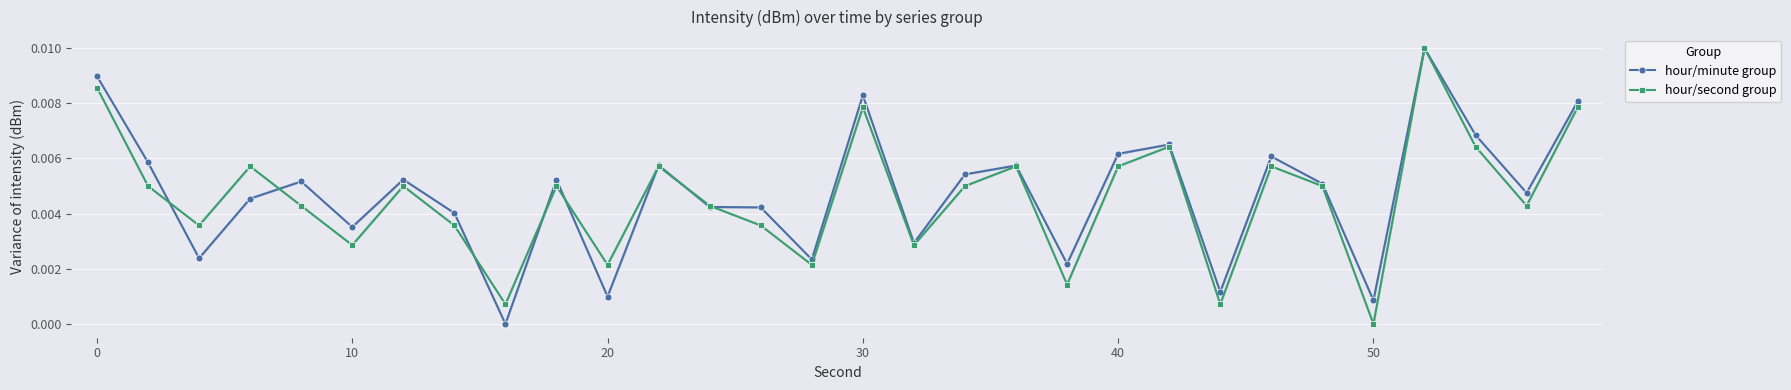

Is the value of hour/minute group at 30 greater than the value of hour/second group at 30?

Yes